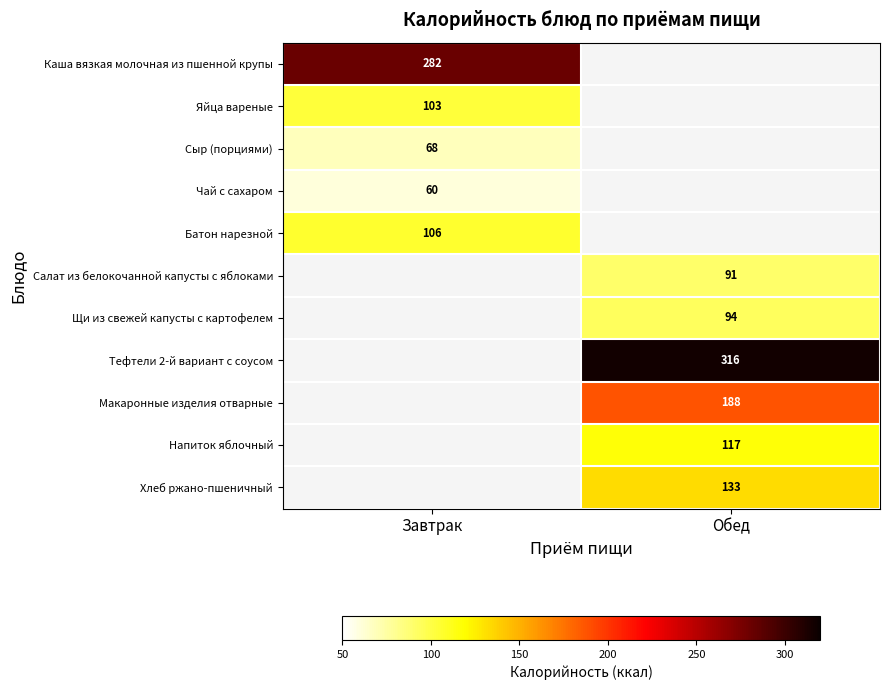

Which label corresponds to the smallest value in the chart?

Завтрак